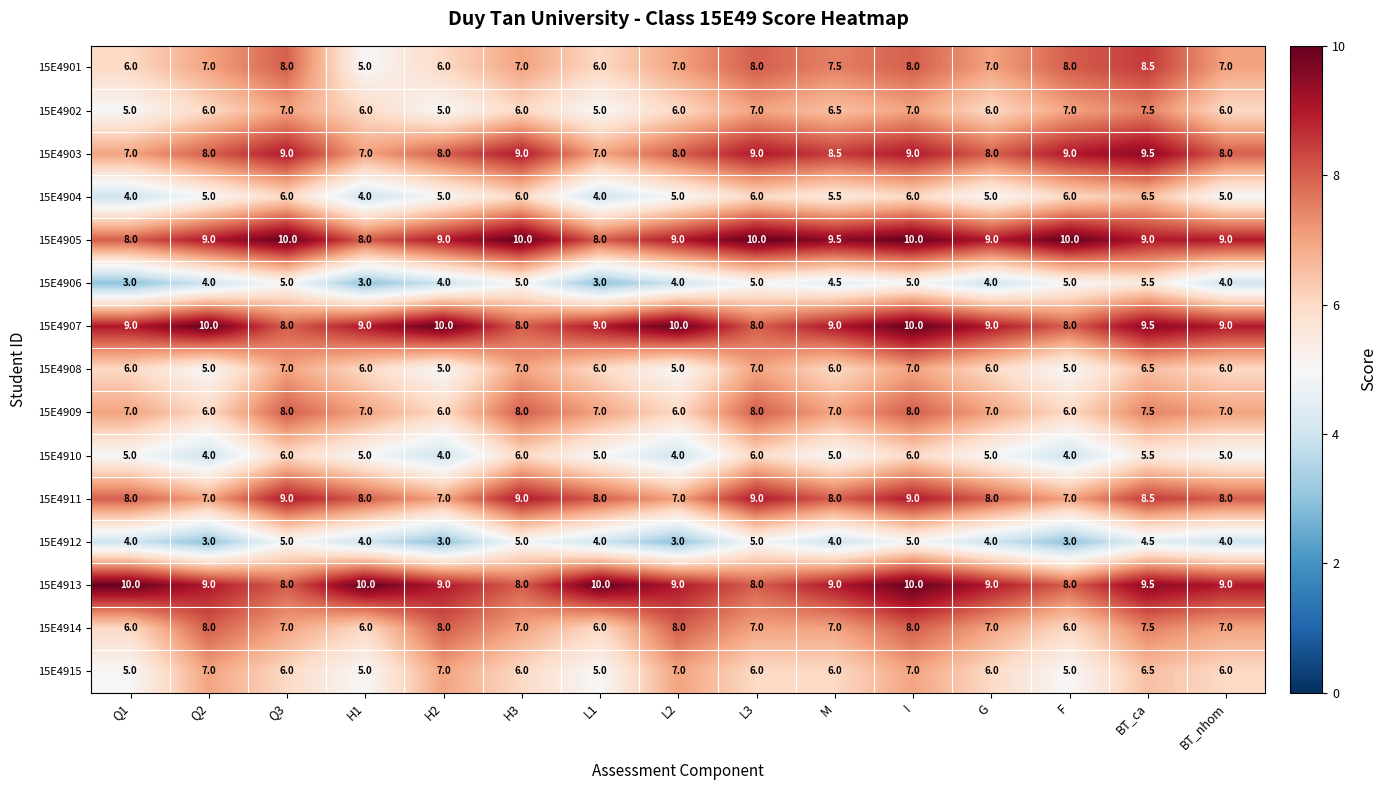

How many categories are shown in the chart?

15